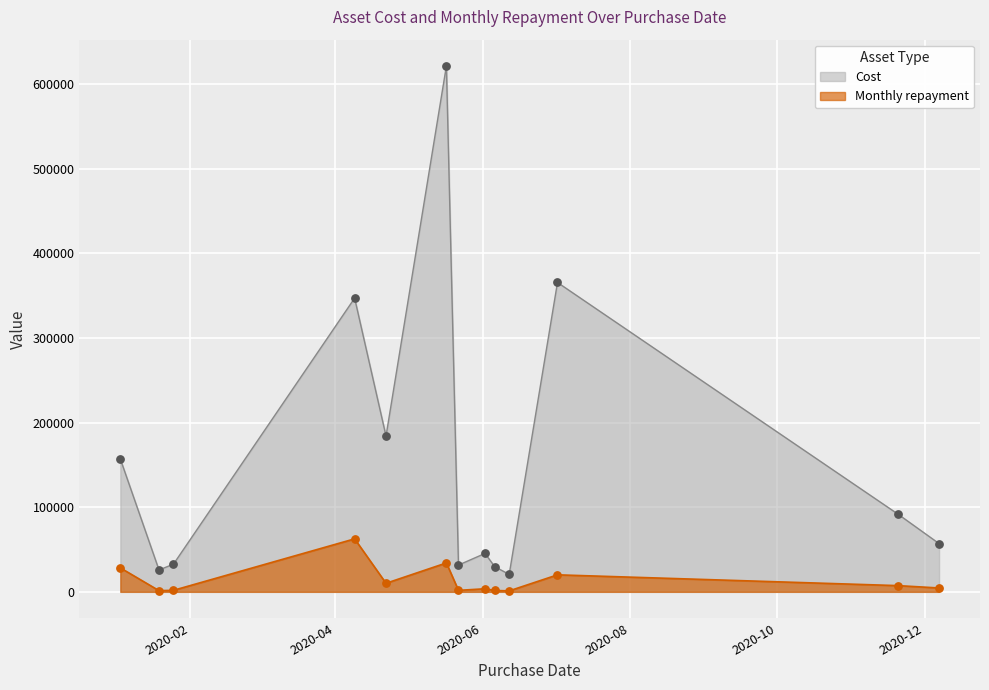

Which series has the largest Y range (max minus min)?

Cost